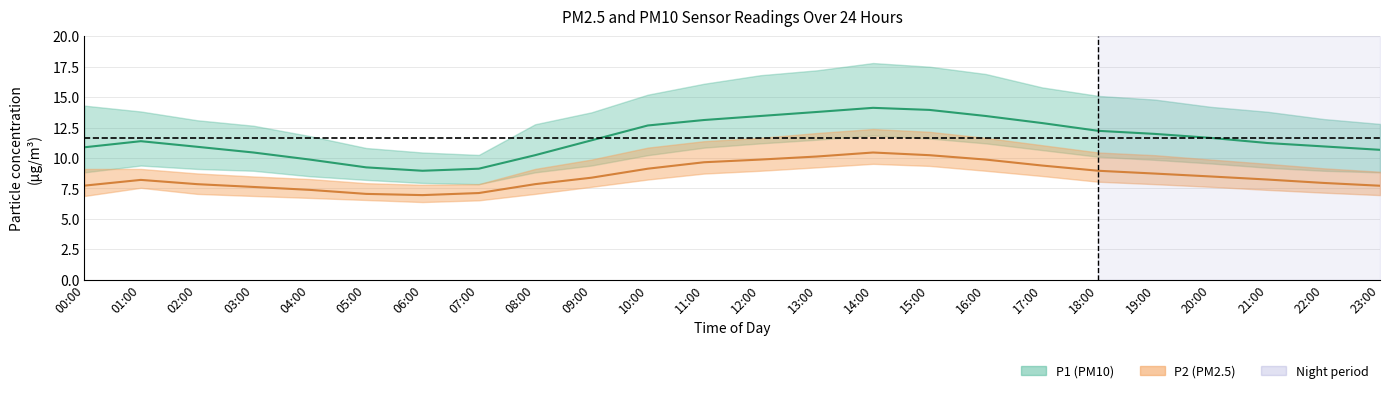

Where is the first local minimum for P2_upper?

06:00